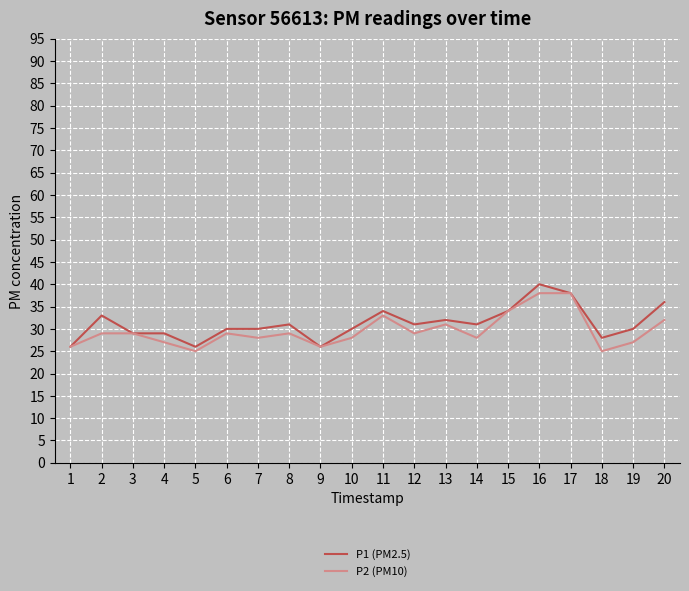

What is the minimum value for P2 (PM10)?

25